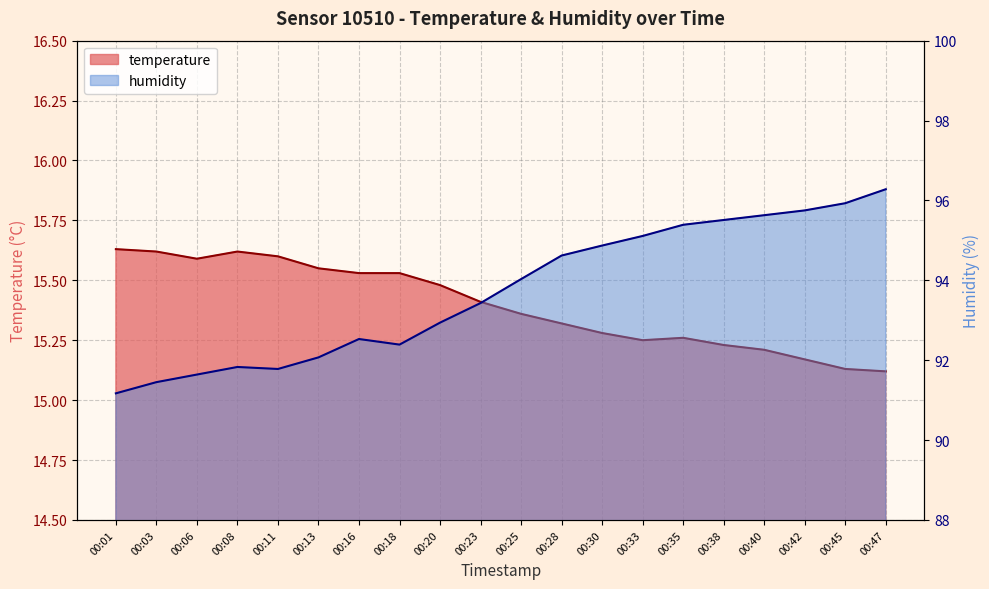

At how many categories does at least one series exceed 53?

20